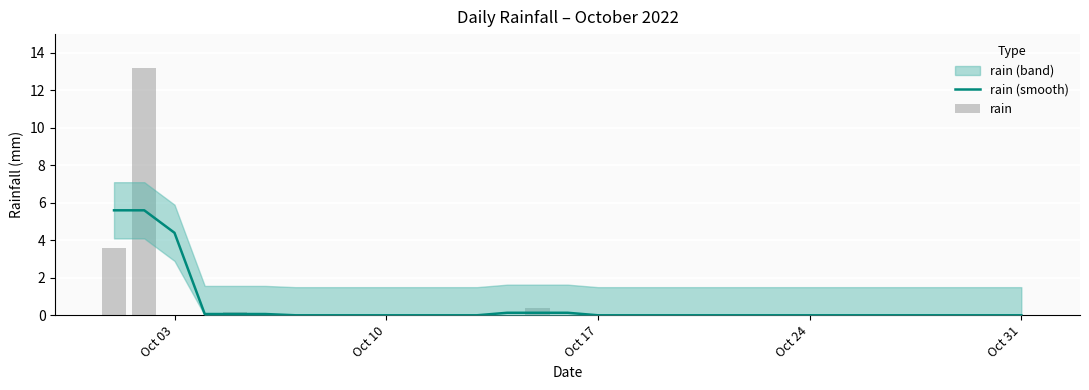

Is it true that rain equals 9.2 at 5?

False